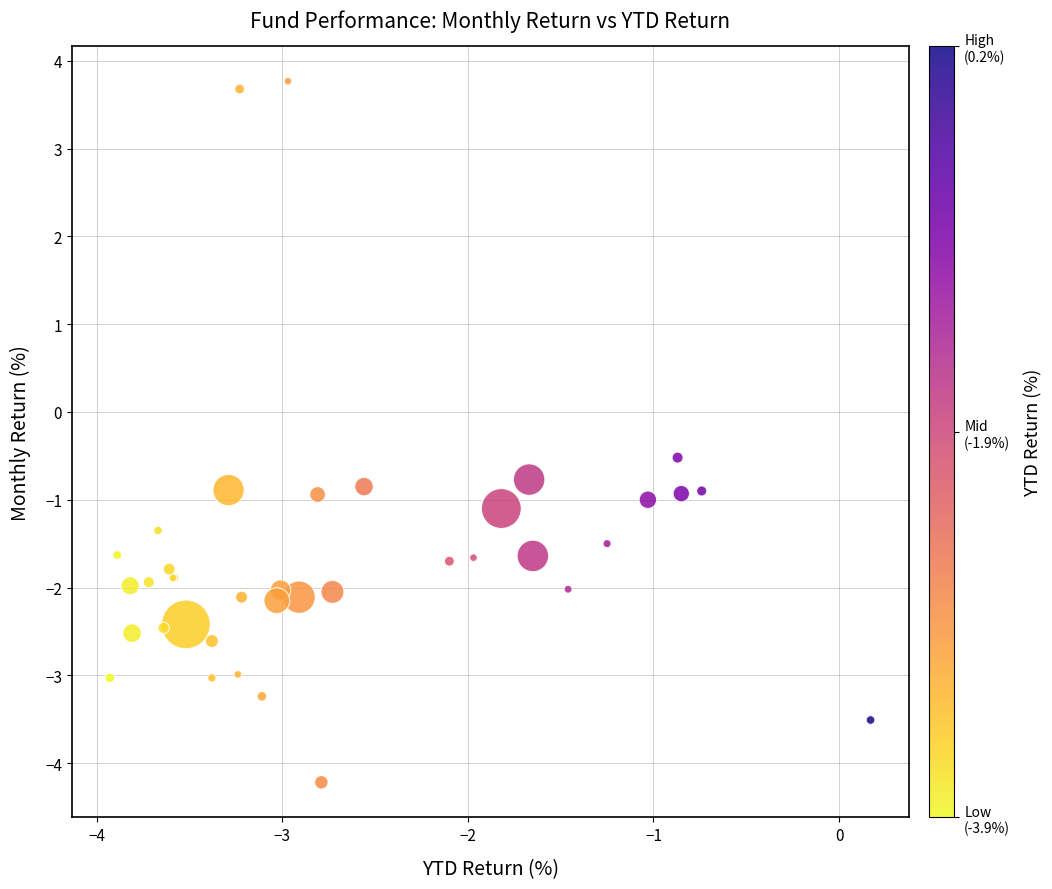

What Y value in the scatter plot is closest to 0?

-0.5